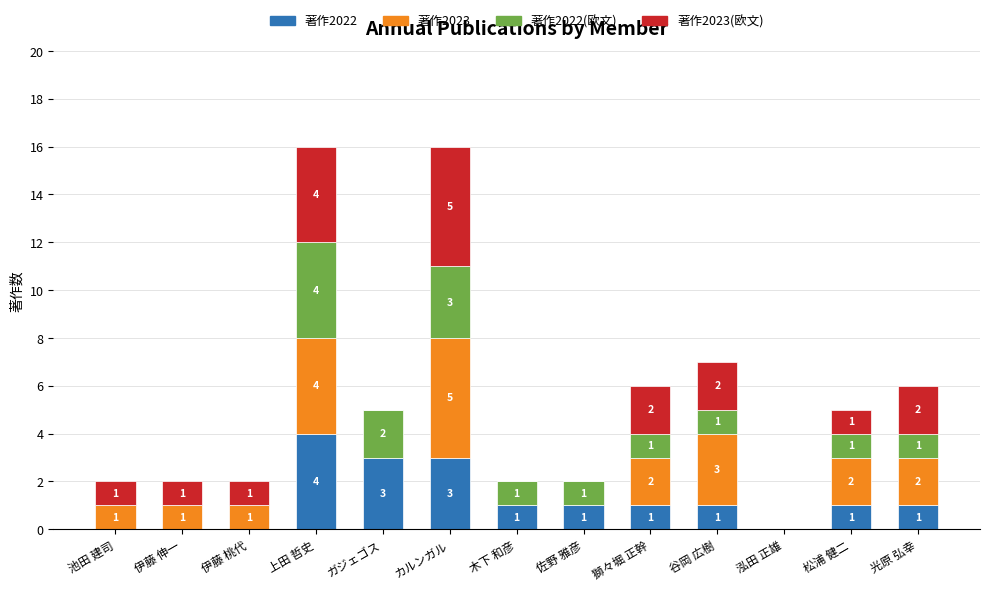

Count the number of categories in the chart.

13